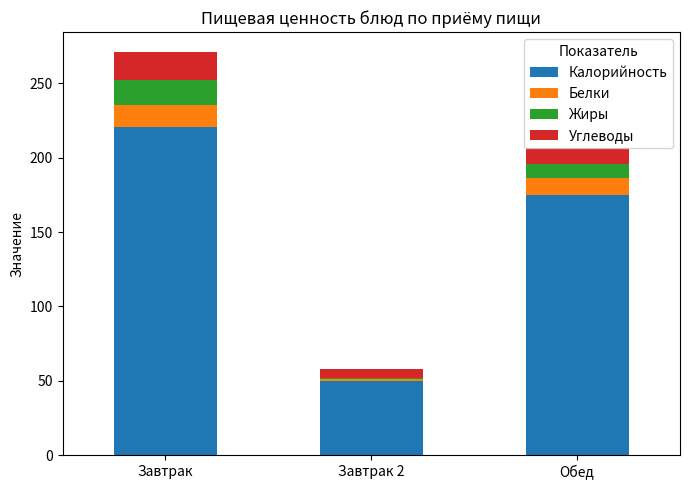

What is the highest value of the Калорийность series?

221.0